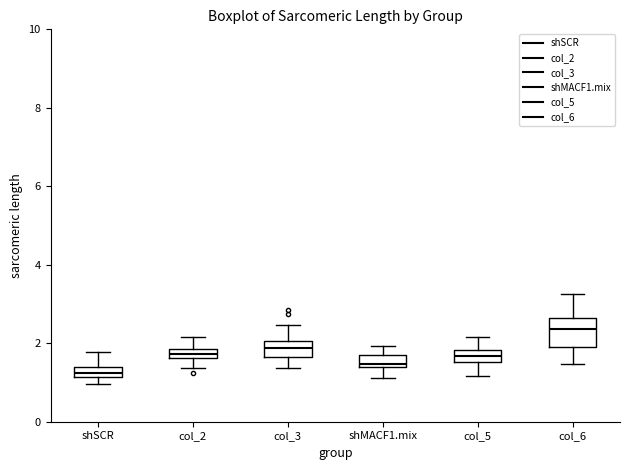

Comparing the boxes themselves (not the whiskers), which one is the tallest?

col_6